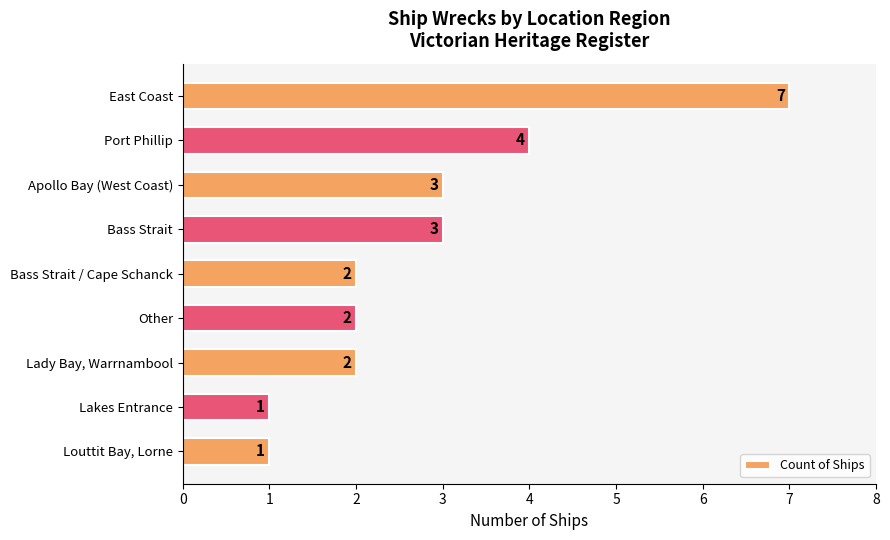

True or false: the data shows 2 at Bass Strait / Cape Schanck.

True